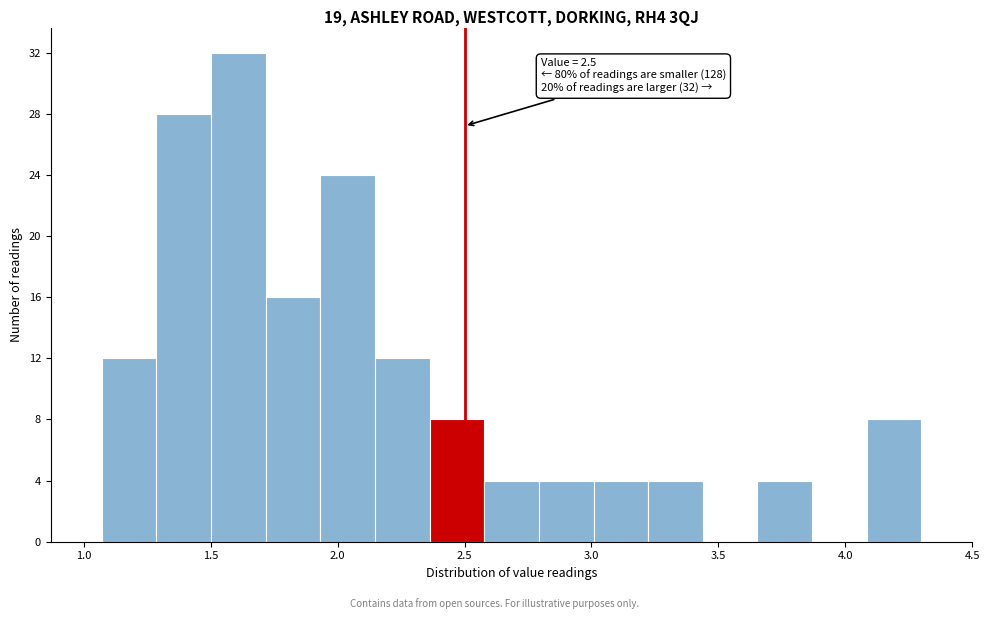

Over which range of the x-axis is the bar tallest?

1.50 to 1.70